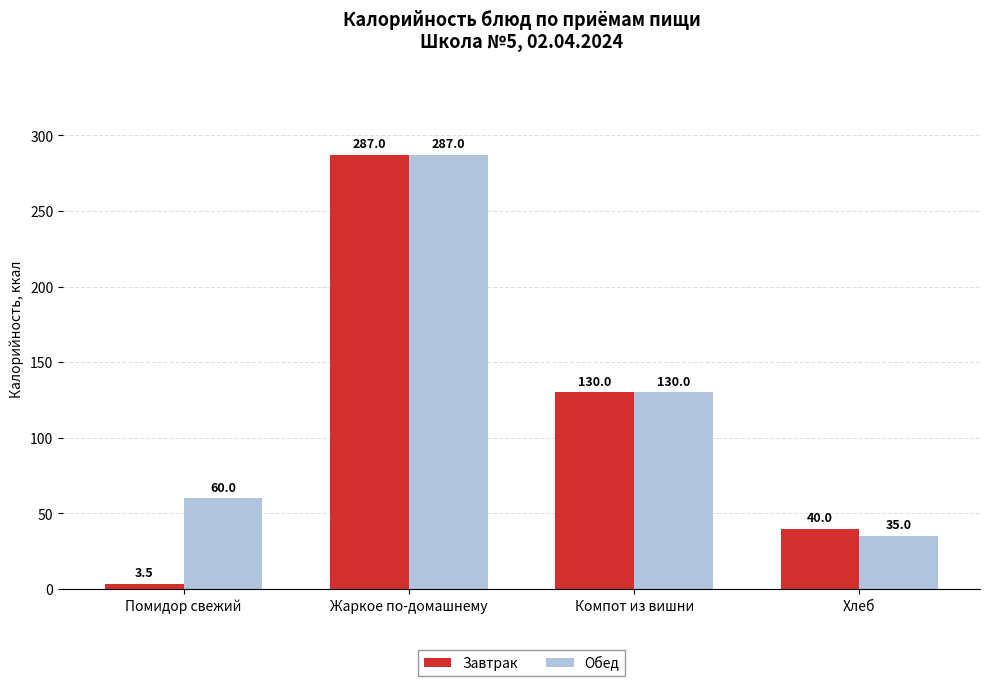

What is the label of the 1st bar from the left?

Помидор свежий